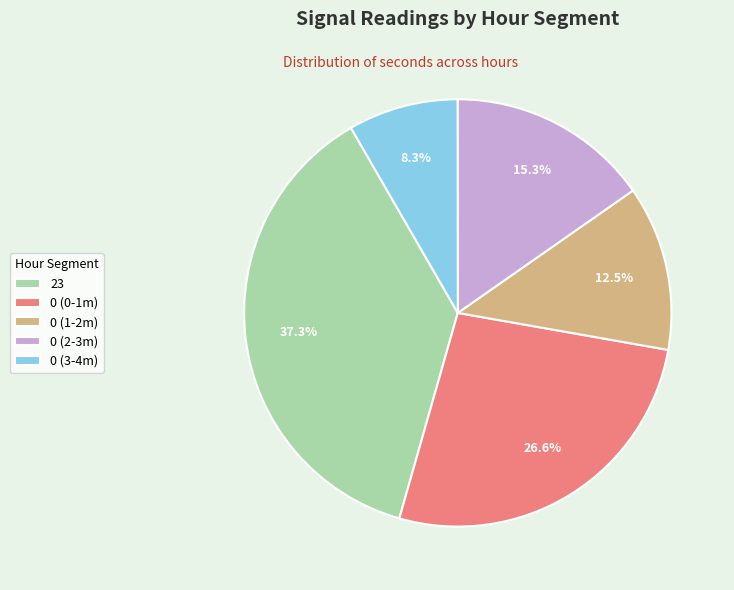

To the nearest percent, what is the average slice percentage?

20%